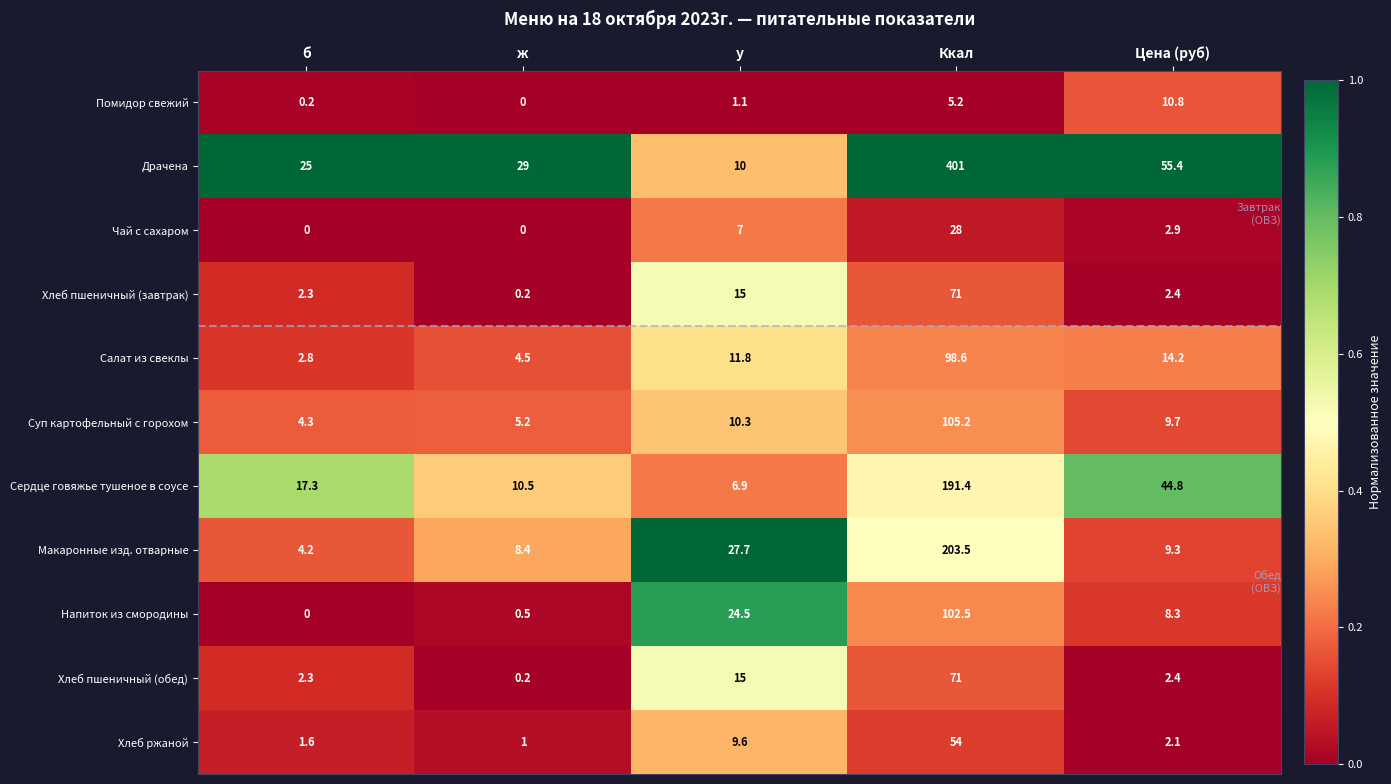

What is the total value across all series at б?

60.0